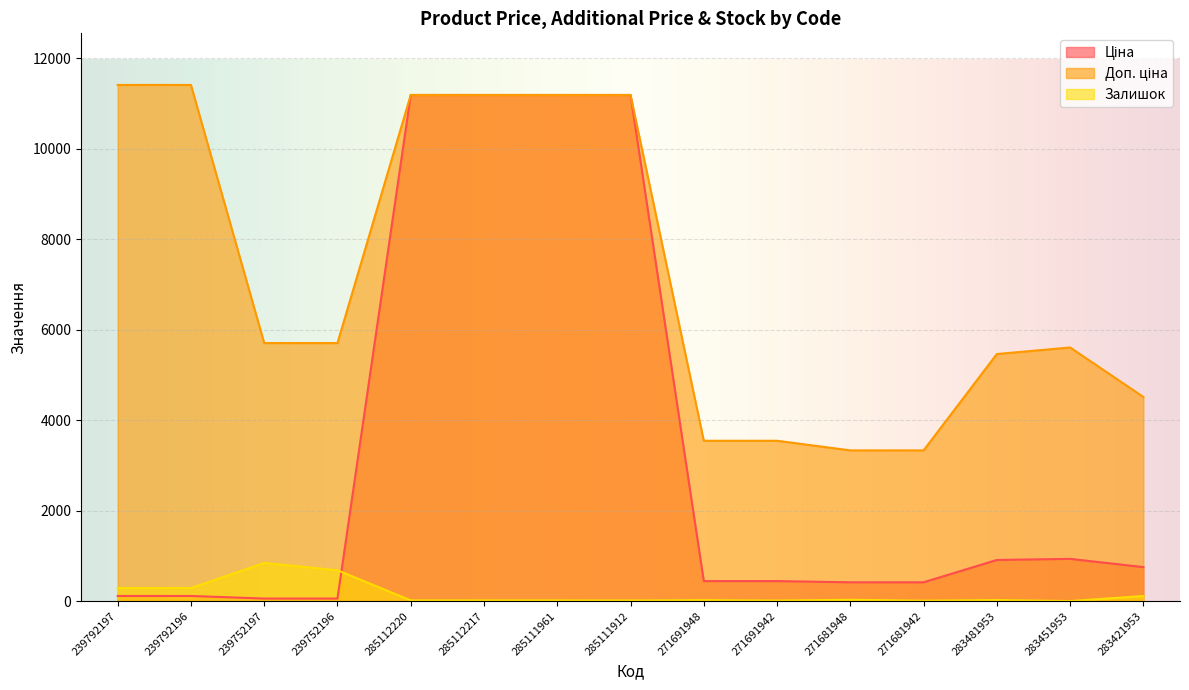

Which series has the largest range (max minus min)?

Ціна